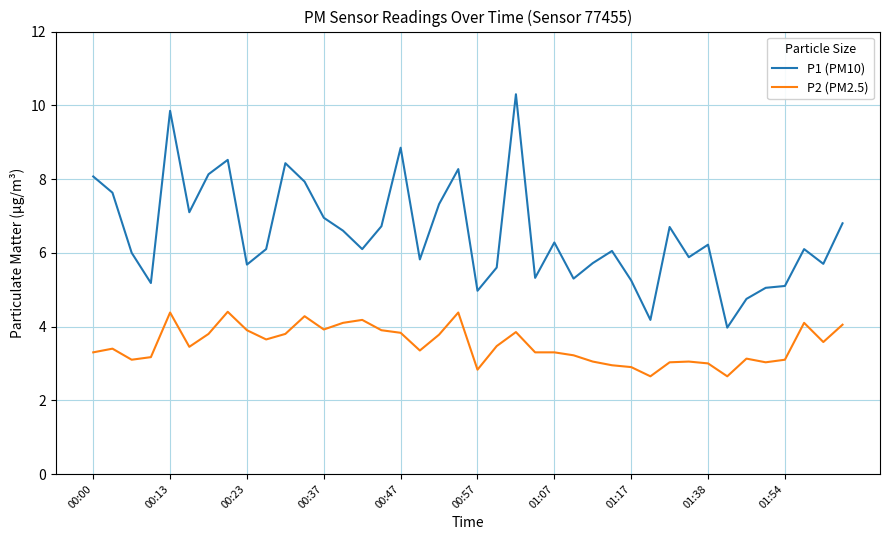

Which series has the largest range (max minus min)?

P1 (PM10)